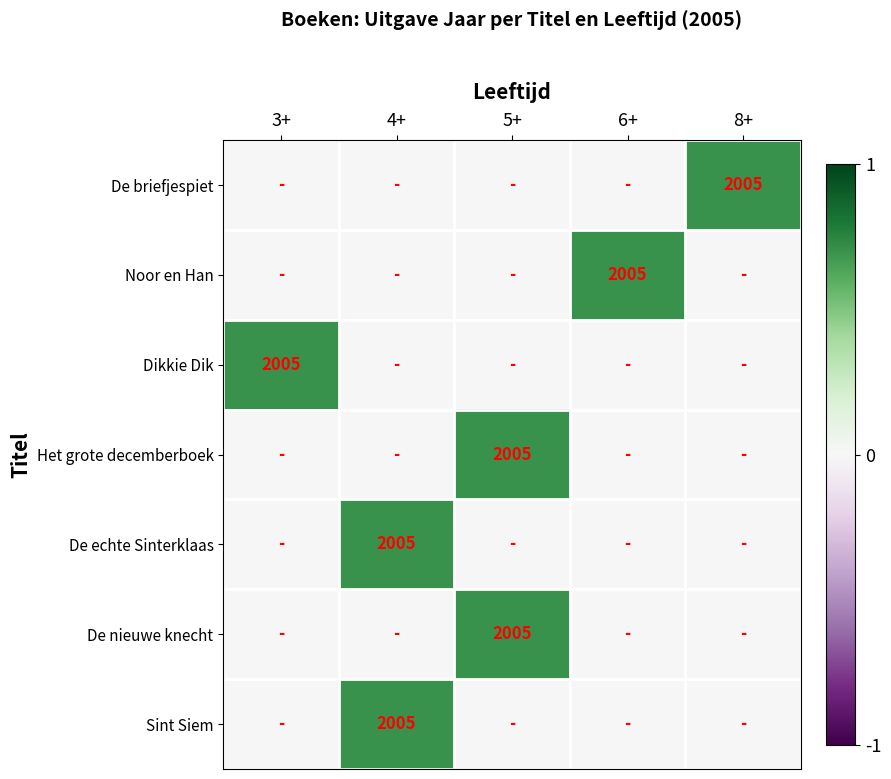

Which has a higher value, 4+ or 5+?

4+